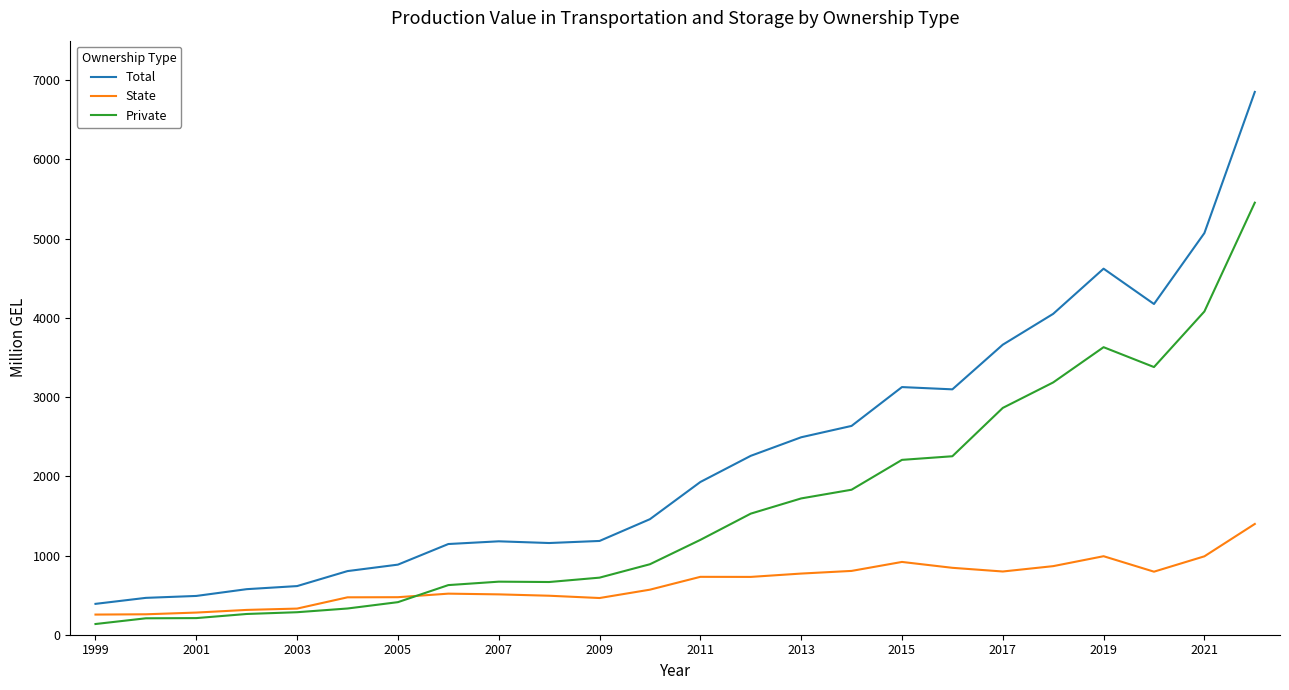

Is this an area chart (filled region under the line)?

No